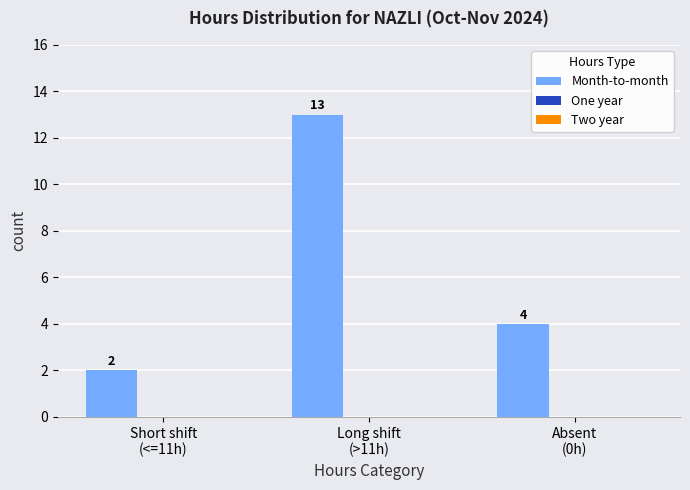

What is the average value?

6